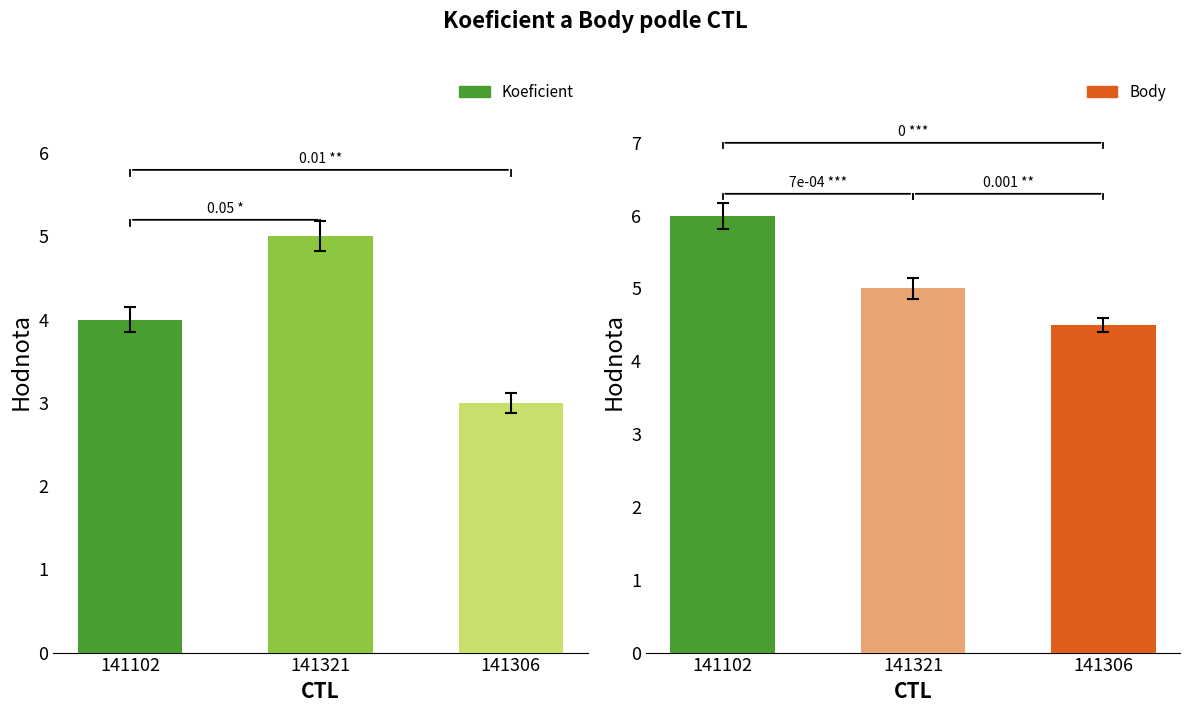

What is the difference between the Body values at 141102 and 141321?

1.0